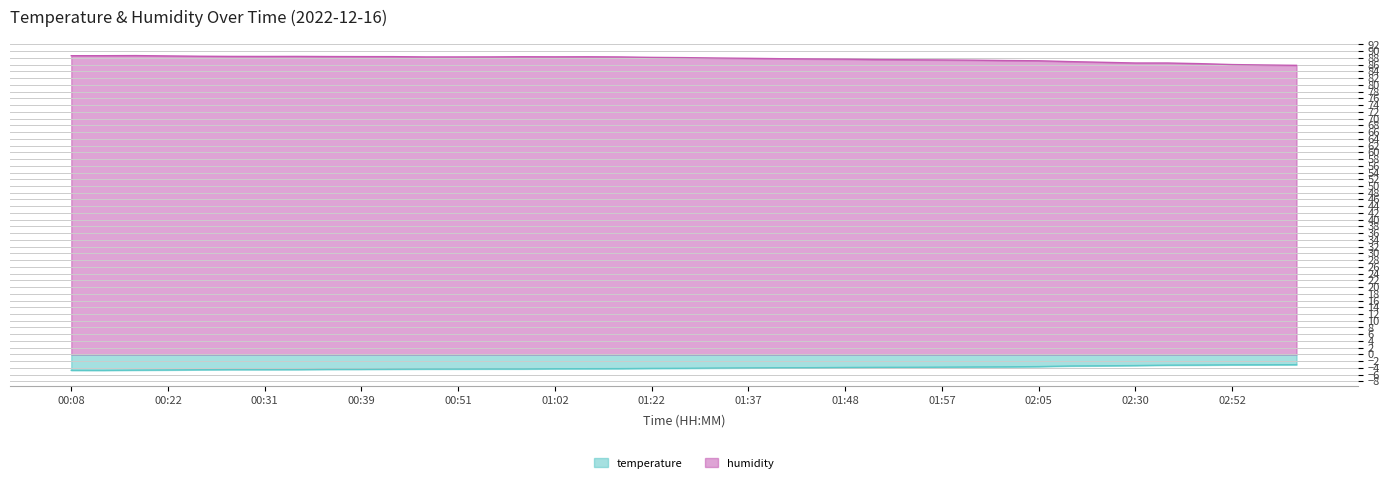

At which label is humidity closest to 87?

02:08